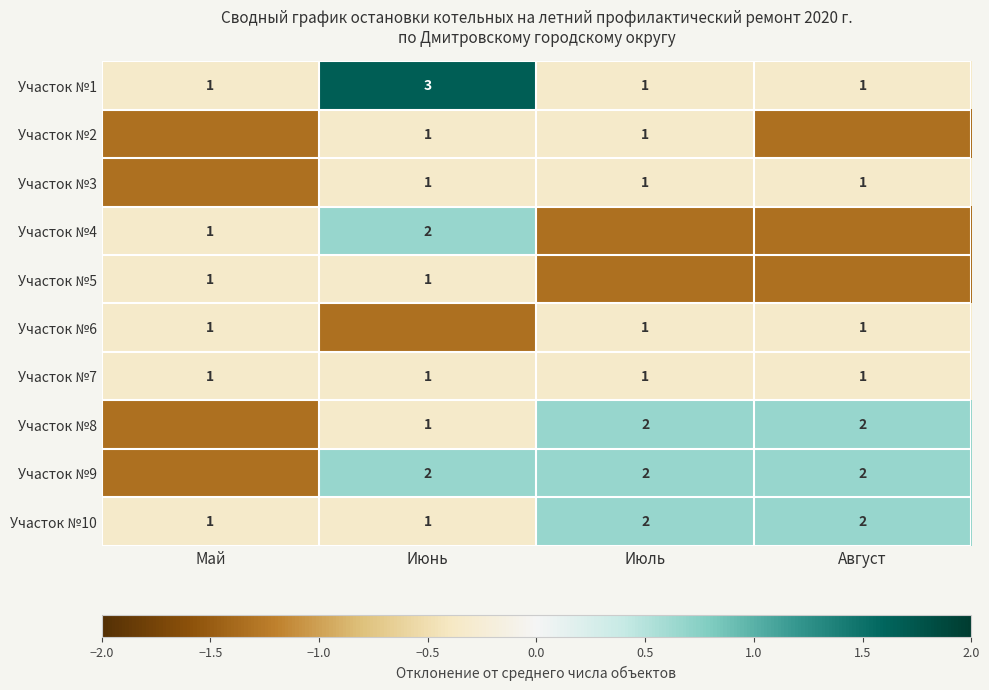

How many values in the Участок №10 series are below 2?

2